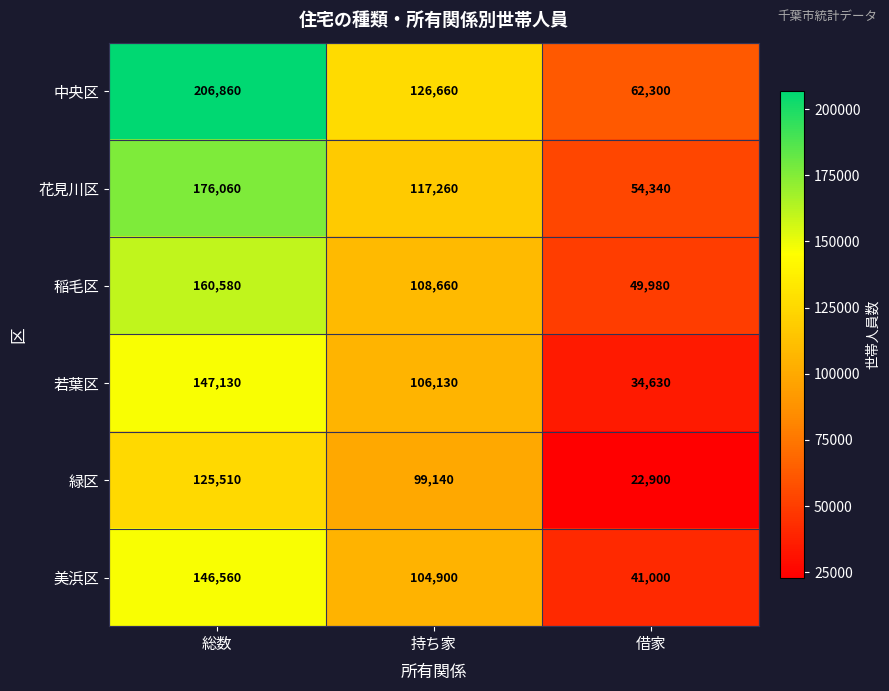

Reading left to right, extract all data points from this chart.

中央区: 総数=206860	持ち家=126660	借家=62300
花見川区: 総数=176060	持ち家=117260	借家=54340
稲毛区: 総数=160580	持ち家=108660	借家=49980
若葉区: 総数=147130	持ち家=106130	借家=34630
緑区: 総数=125510	持ち家=99140	借家=22900
美浜区: 総数=146560	持ち家=104900	借家=41000